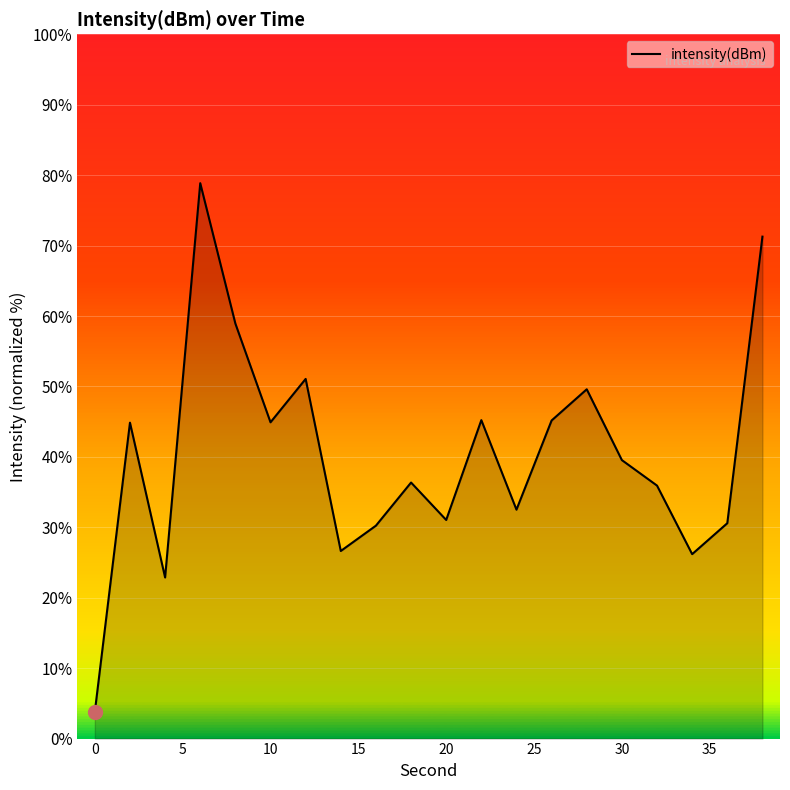

What is the smallest value displayed?

3.8